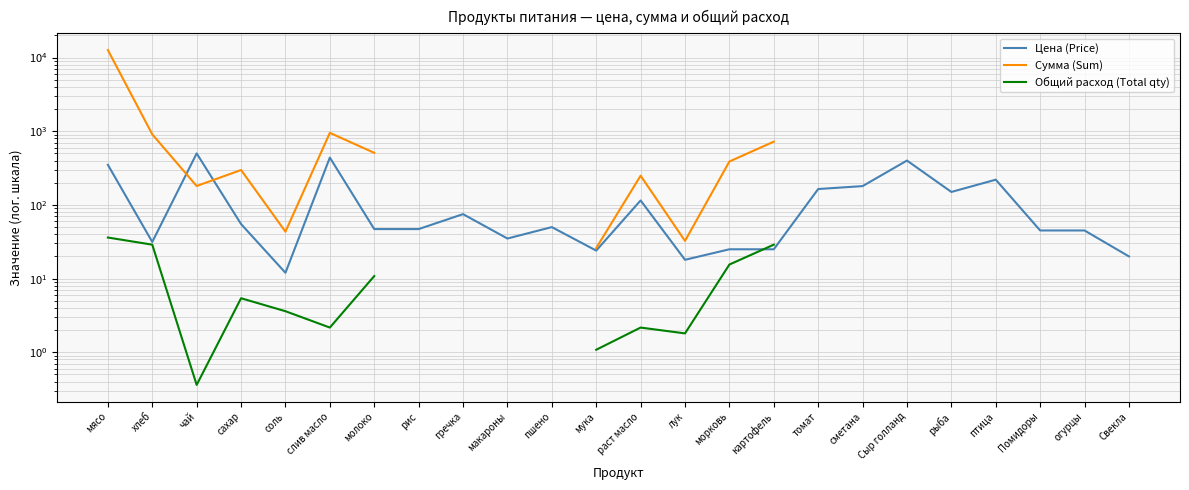

At which category does the chart reach its minimum across all series?

чай